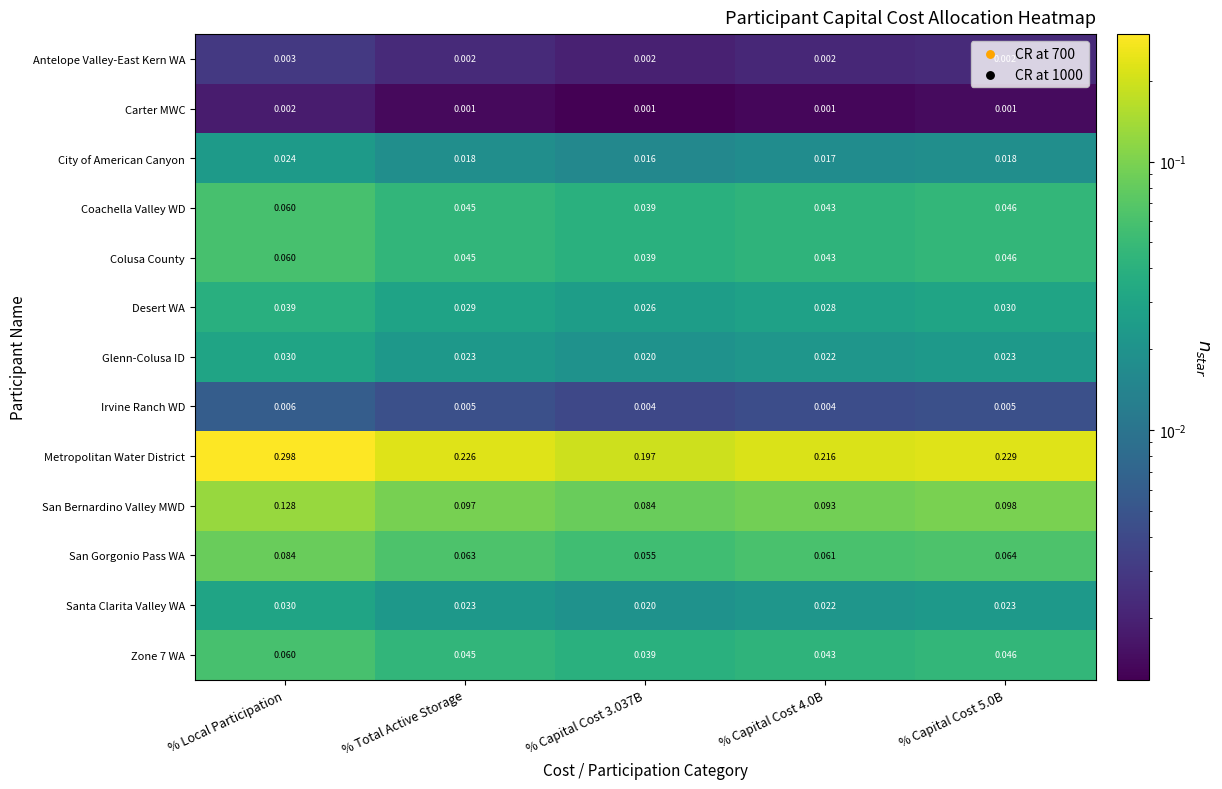

What is the total value across all series at % Total Active Storage?

0.6